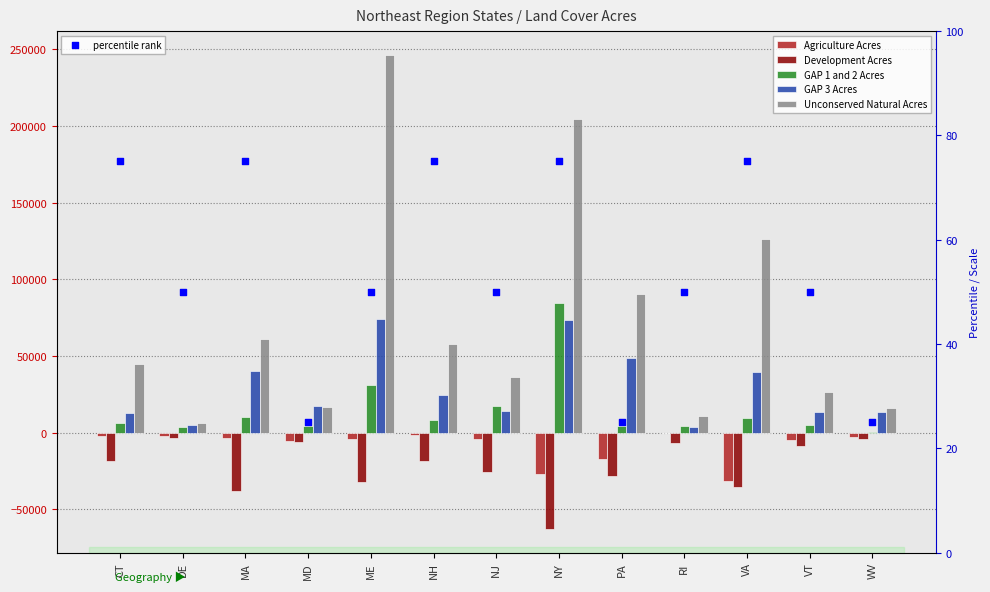

Is the value of GAP 1 and 2 Acres at NH greater than the value of Development Acres at ME?

Yes